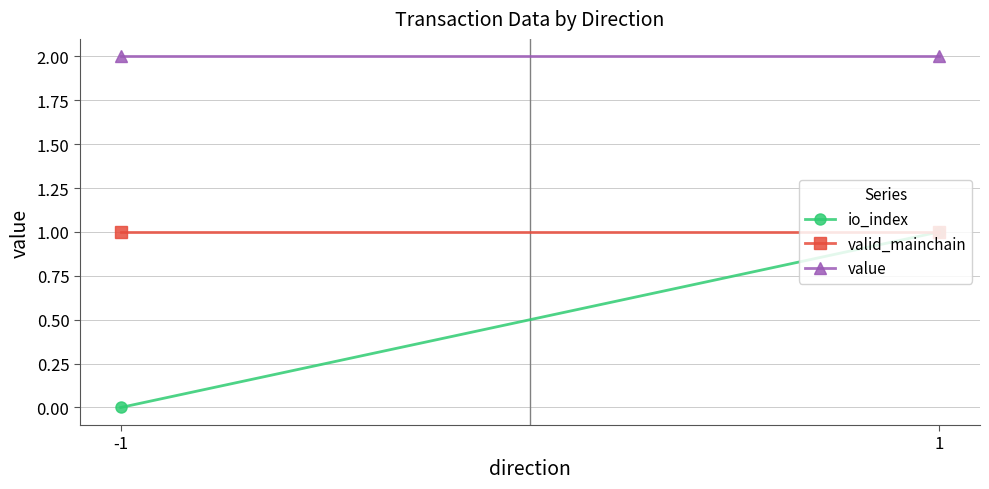

List the series in order of their overall mean, highest first.

value, valid_mainchain, io_index